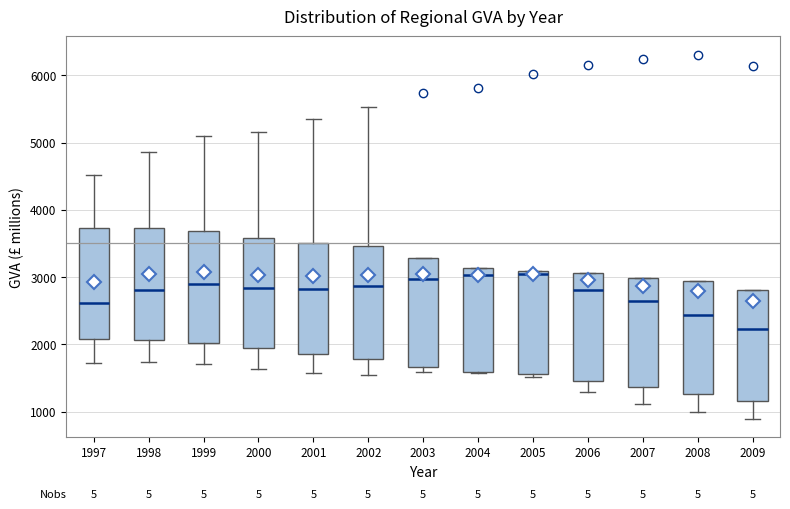

Reading left to right, transcribe this box plot: for each box, give where its median line is, the range the box spans, and where its two whiskers end, as read against the y-axis. The values are not printed on the chart, so give them approximately, as read against the axis.

1997: median 2600, box 2100 to 3700, whiskers 1700 to 4500
1998: median 2800, box 2100 to 3700, whiskers 1700 to 4900
1999: median 2900, box 2000 to 3700, whiskers 1700 to 5100
2000: median 2800, box 1900 to 3600, whiskers 1600 to 5200
2001: median 2800, box 1900 to 3500, whiskers 1600 to 5400
2002: median 2900, box 1800 to 3500, whiskers 1500 to 5500
2003: median 3000, box 1700 to 3300, whiskers 1600 to 3300
2004: median 3000, box 1600 to 3100, whiskers 1600 to 3100
2005: median 3000, box 1600 to 3100, whiskers 1500 to 3100
2006: median 2800, box 1500 to 3100, whiskers 1300 to 3100
2007: median 2600, box 1400 to 3000, whiskers 1100 to 3000
2008: median 2400, box 1300 to 2900, whiskers 1000 to 2900
2009: median 2200, box 1200 to 2800, whiskers 900 to 2800